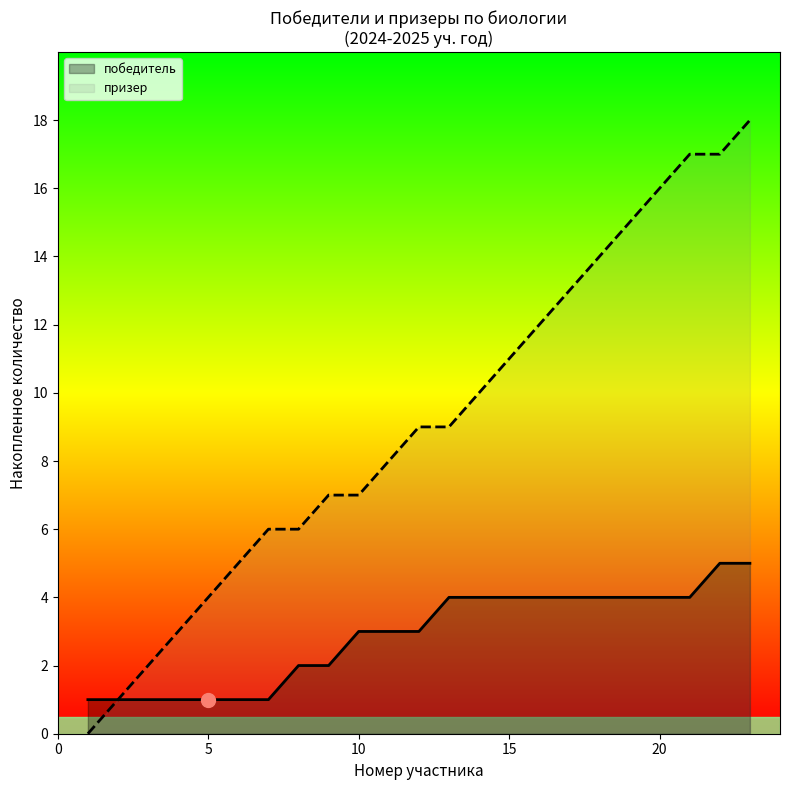

Which series has the widest spread of values?

призер